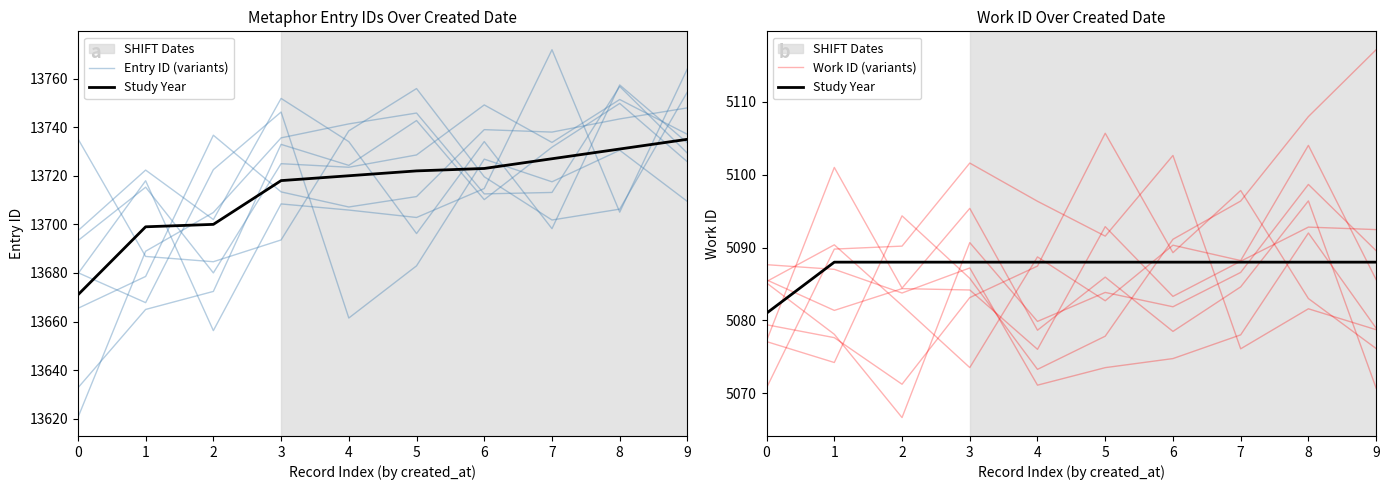

List the labels in order of Entry ID (variants) value, largest first.

3, 8, 6, 2, 7, 9, 5, 0, 1, 4